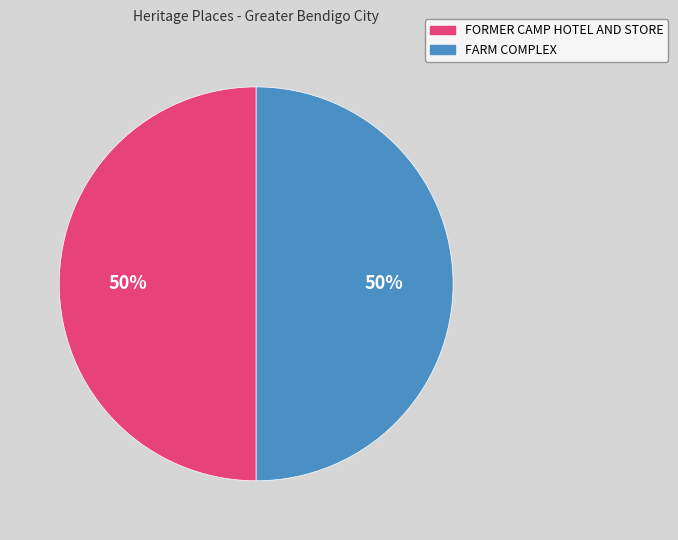

To the nearest percent, what is the average slice percentage?

50%